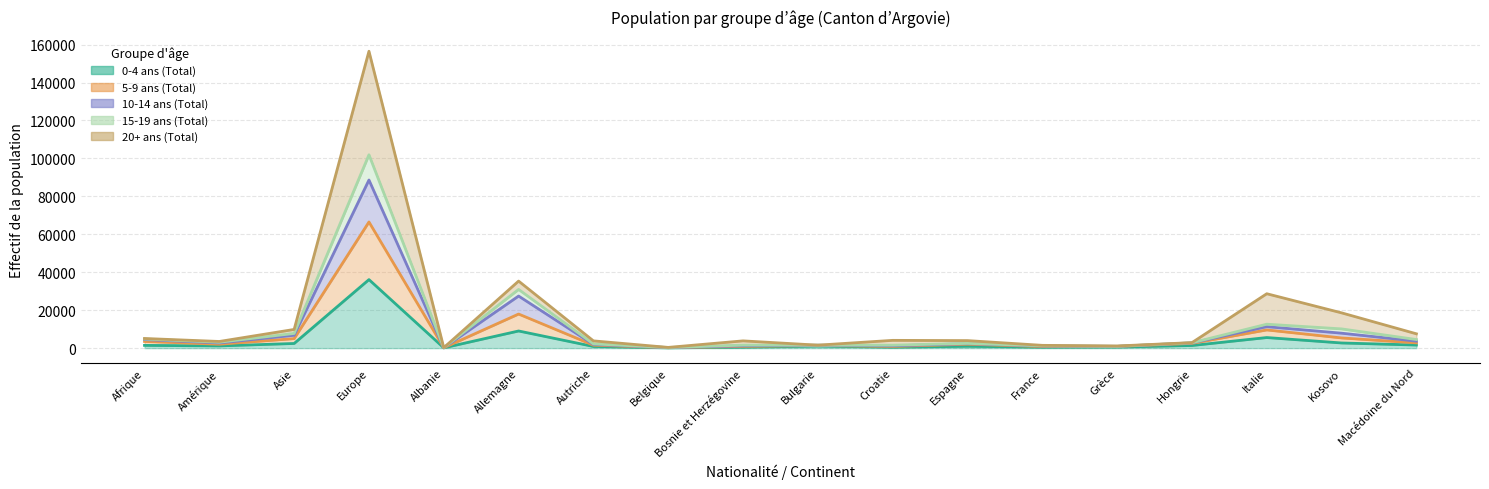

Is the value of 10-14 ans (Total) at Albanie greater than the value of 15-19 ans (Total) at Italie?

No